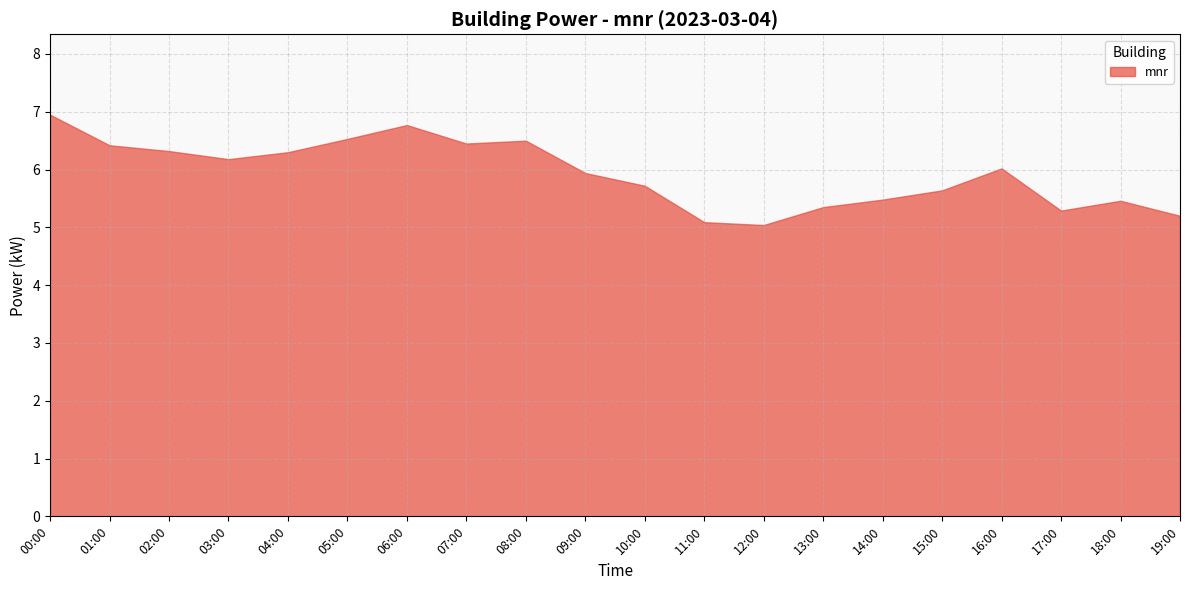

Does the chart display data point markers on the line(s)?

No